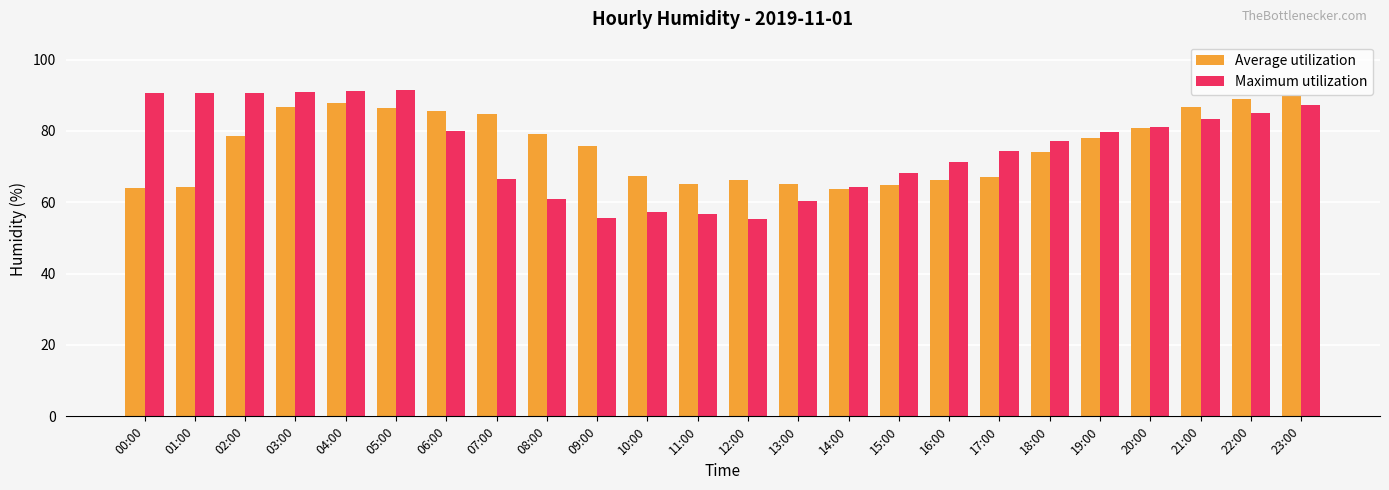

What is the highest value of the Average utilization series?

89.8